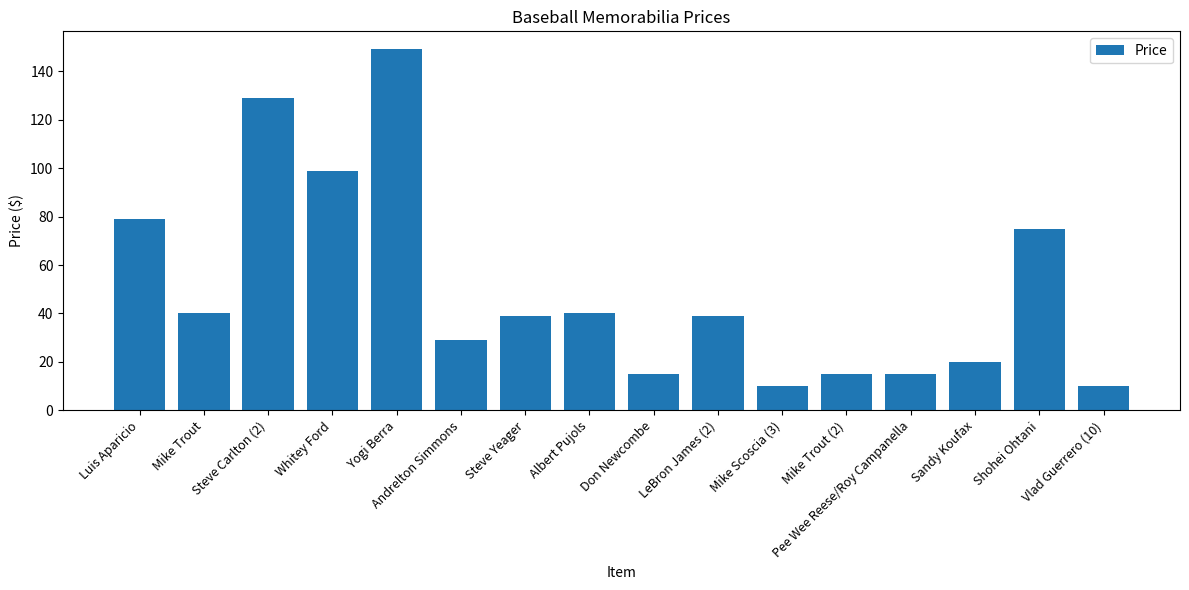

What is the average value?

50